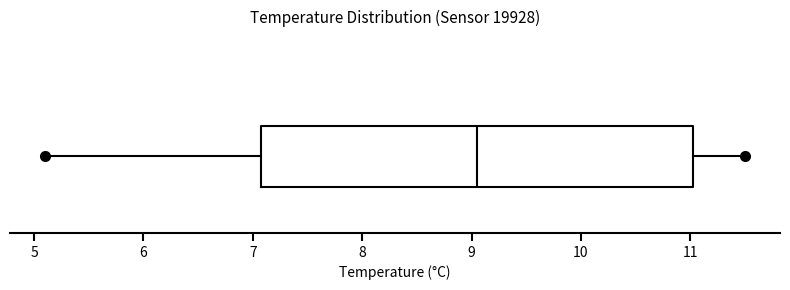

Where is the left edge of the box on the x-axis? The values are not printed on the chart, so give them approximately, as read against the axis.

7.1